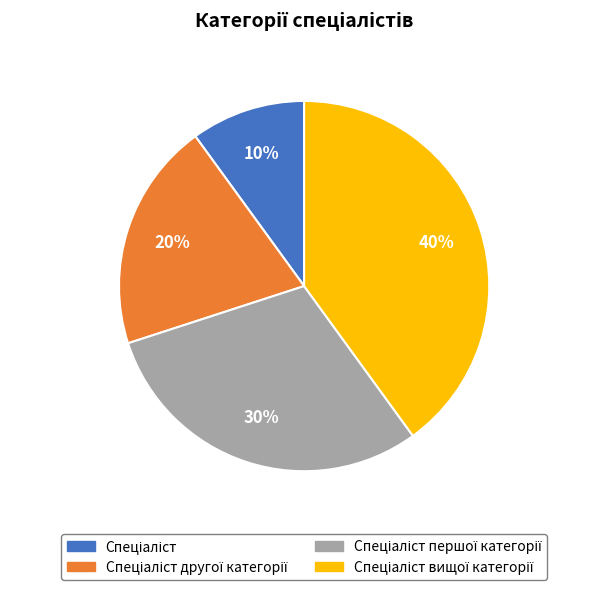

Is there a majority slice in this chart?

No